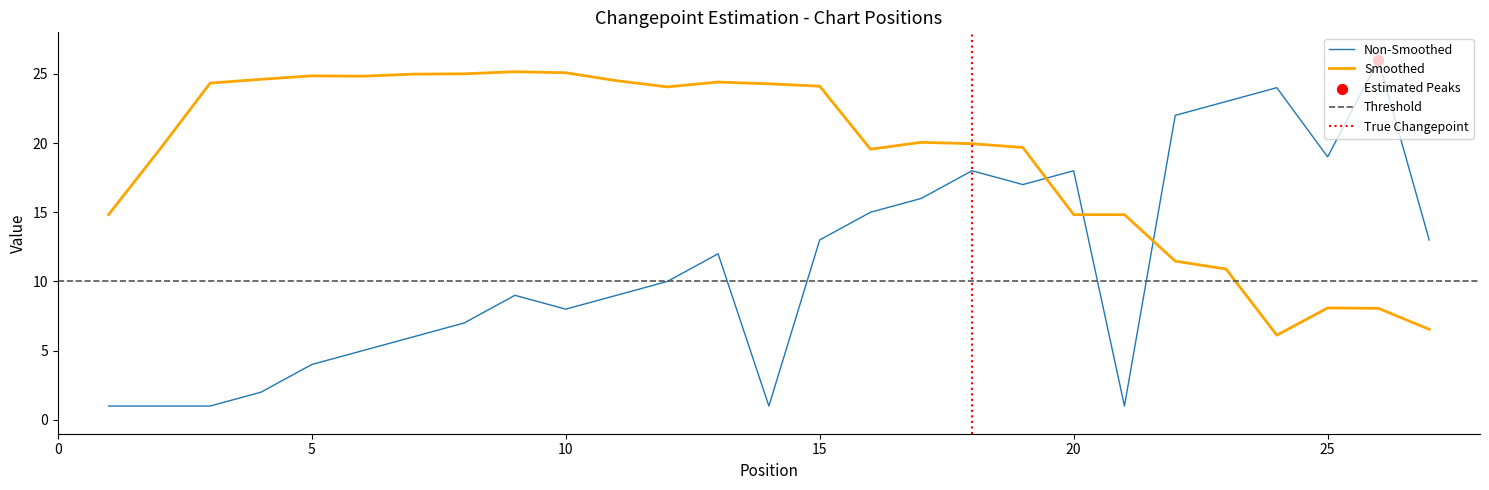

What is the change in value from 10 to 12?

+2